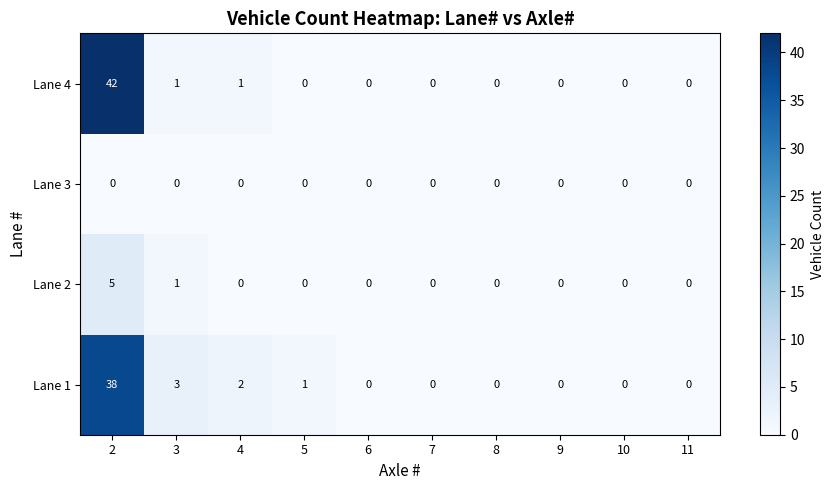

List the series in order of their peak value, highest first.

Lane 4, Lane 1, Lane 2, Lane 3